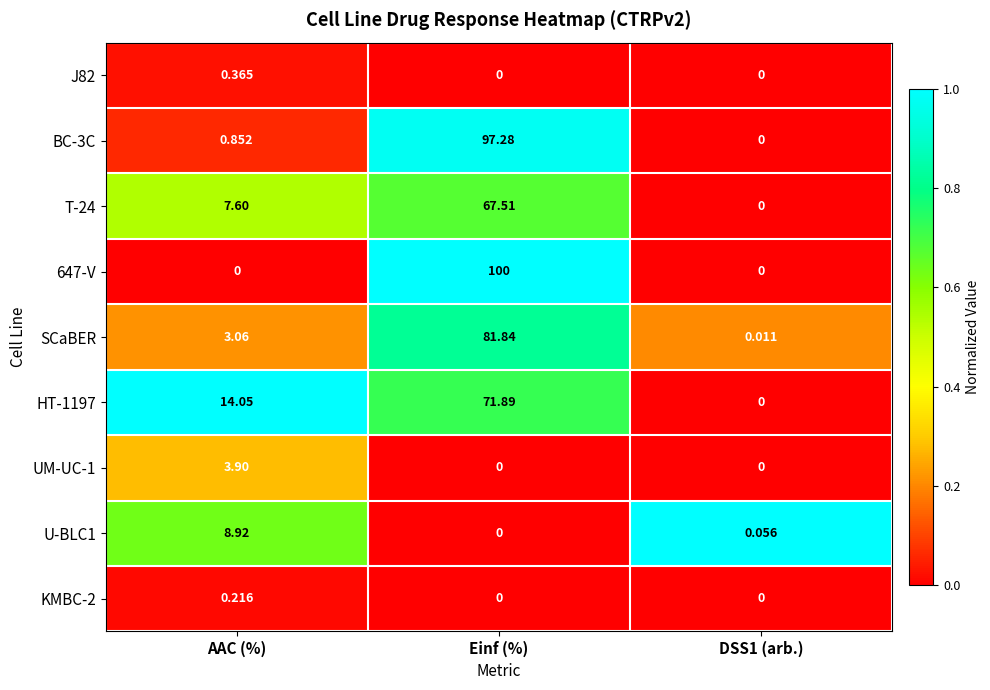

Is the value of BC-3C at DSS1 (arb.) greater than the value of U-BLC1 at AAC (%)?

No